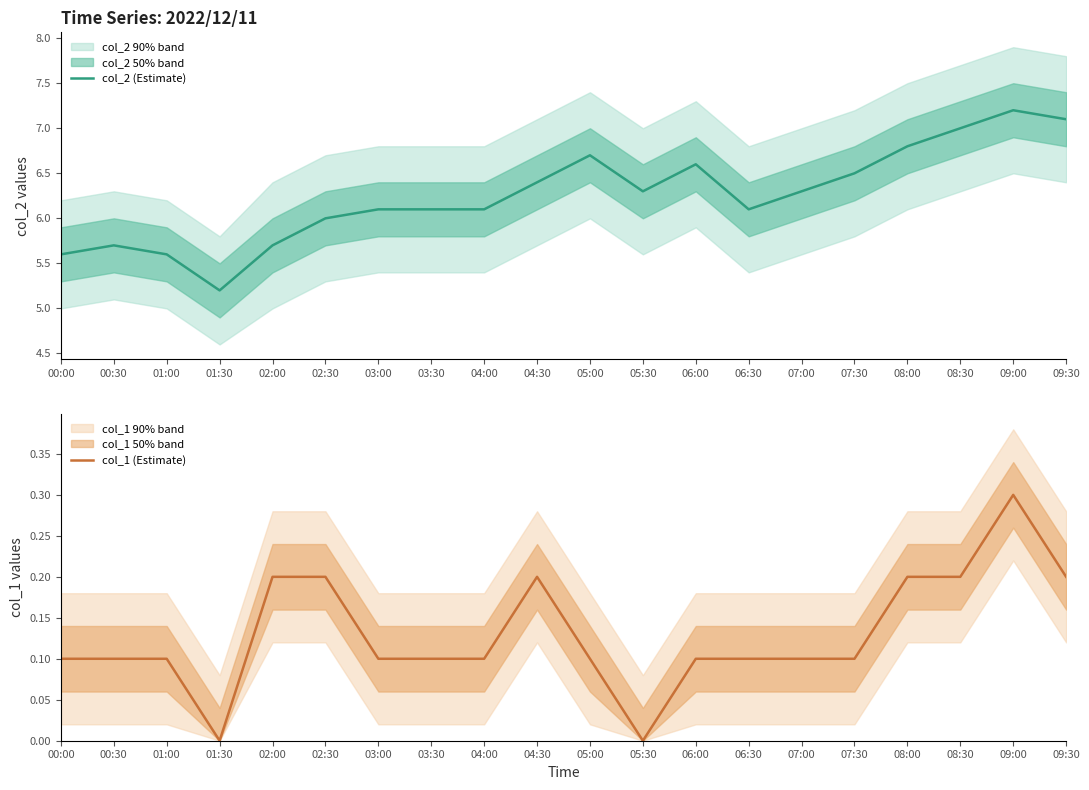

At which category is the sum across all series the highest?

09:00